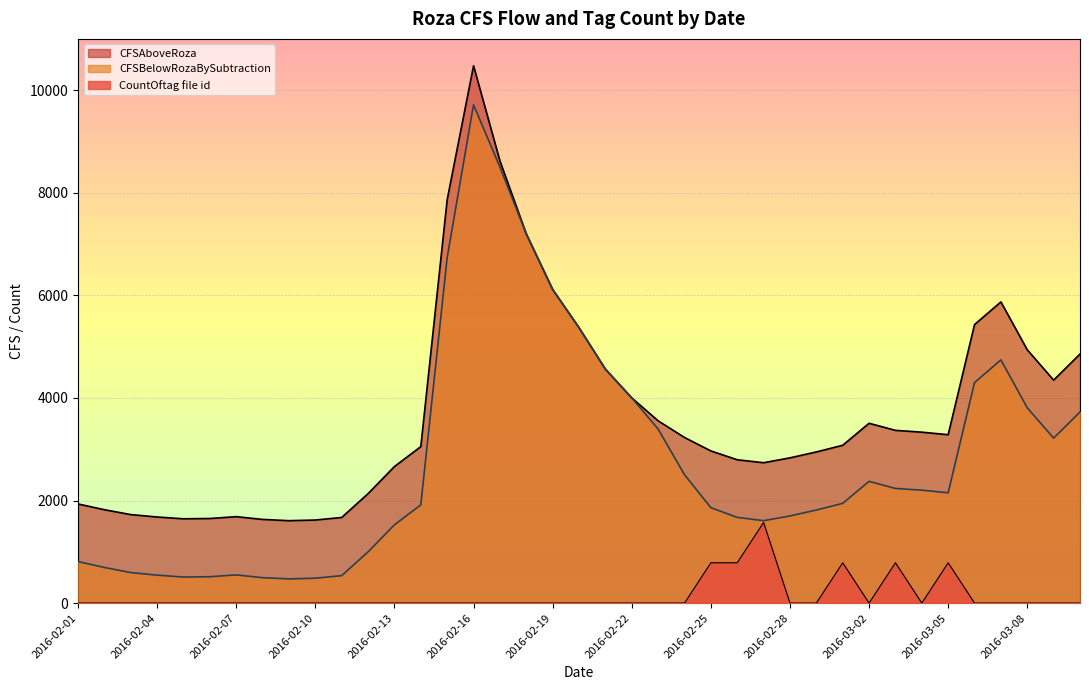

What is the sum of the CFSAboveRoza values at 2016-03-07 and 2016-02-04?

7552.8